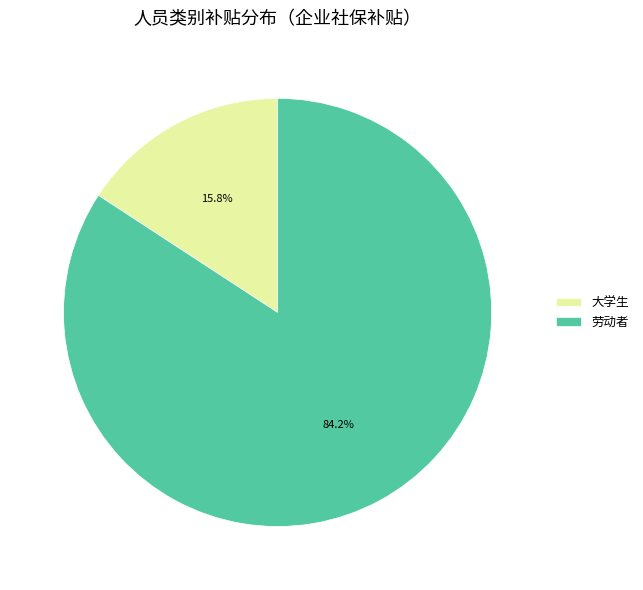

To the nearest percent, what is the average slice percentage?

50%